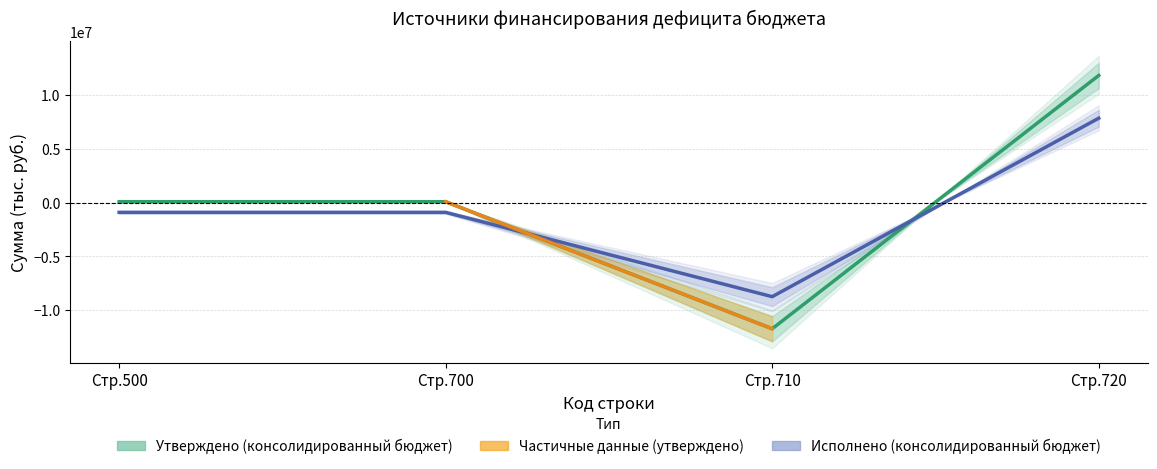

What is the total value across all series at 720?

19625661.1